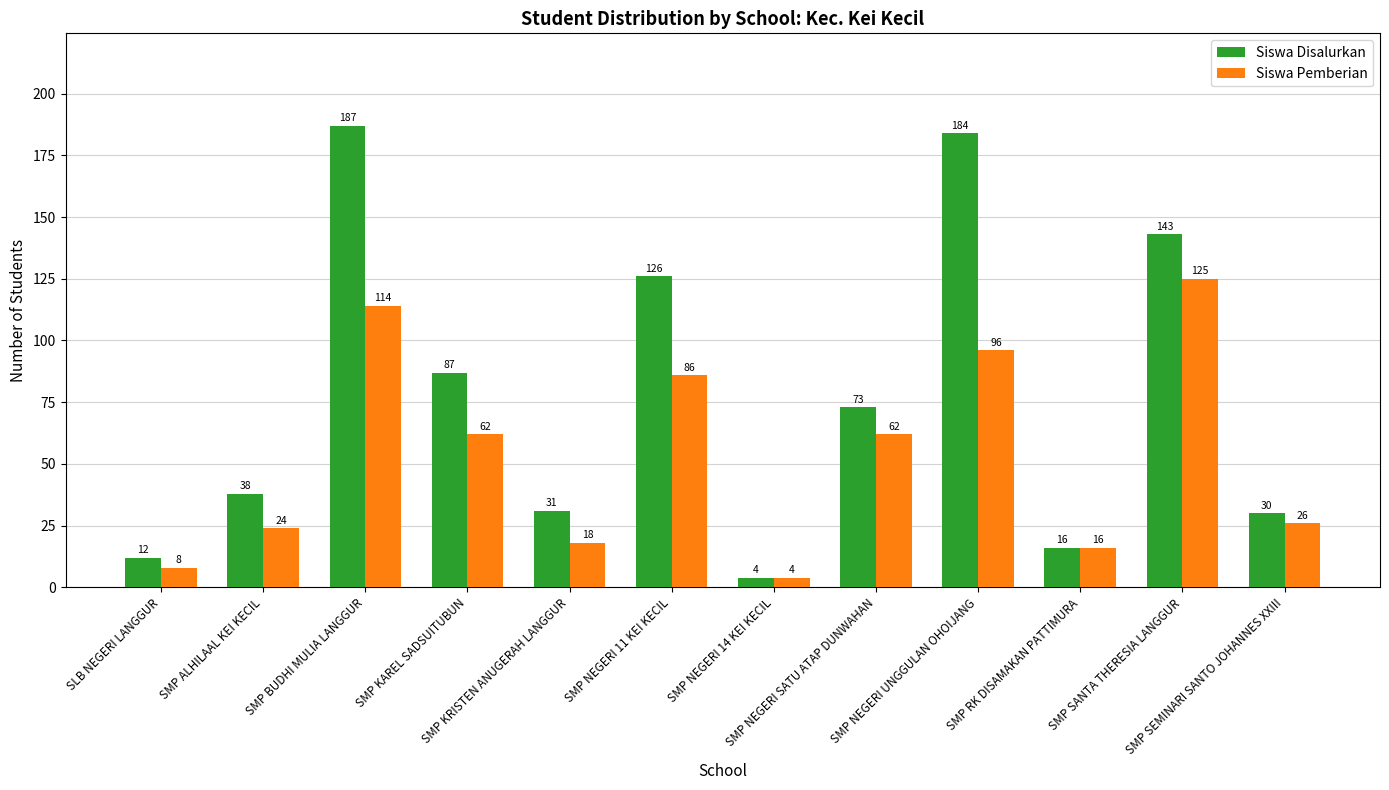

Does the chart contain stacked bars?

No